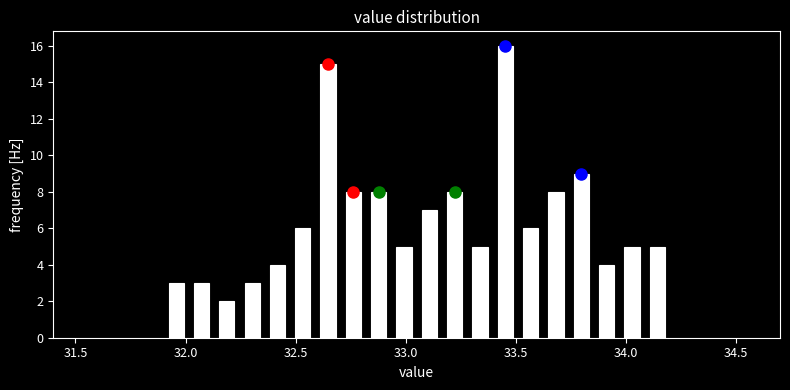

Read against the x-axis, roughly where is the centre of the tallest bar?

33.45